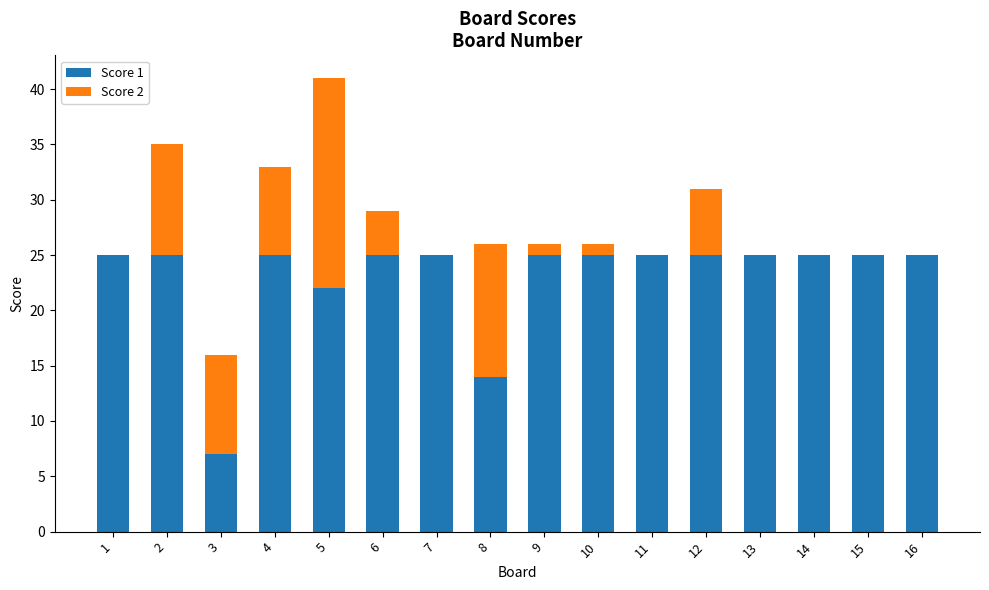

What is the total value across all series at 11?

25